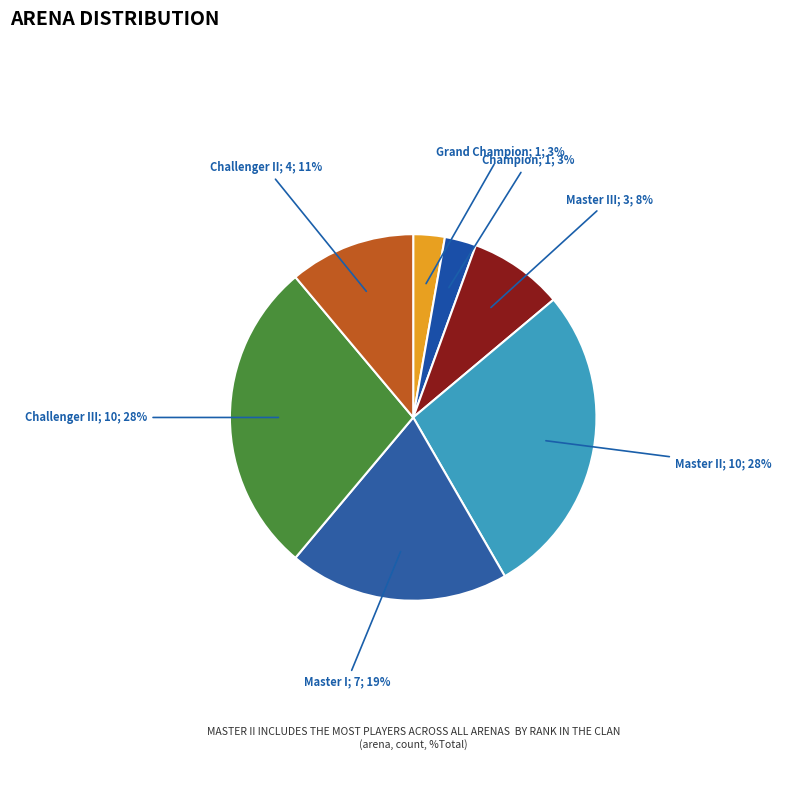

How many segments does this pie chart have?

7